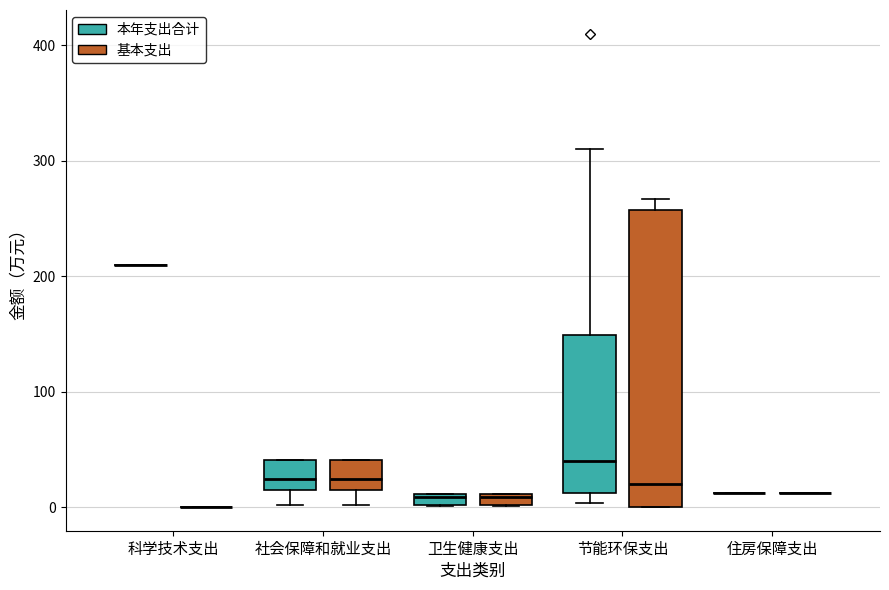

Comparing the boxes themselves (not the whiskers), which one is the tallest?

节能环保支出 (基本支出)